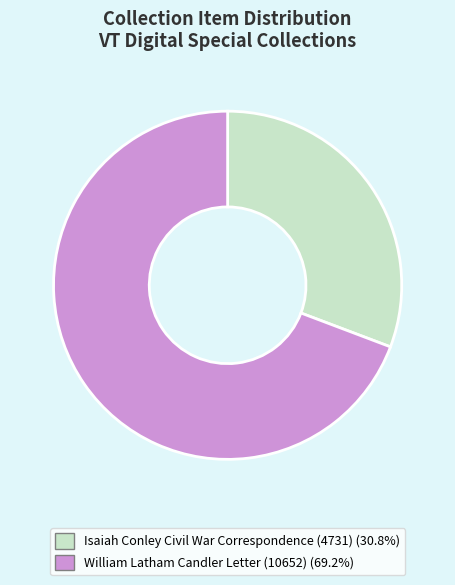

Is there any slice that represents more than half of the pie?

Yes